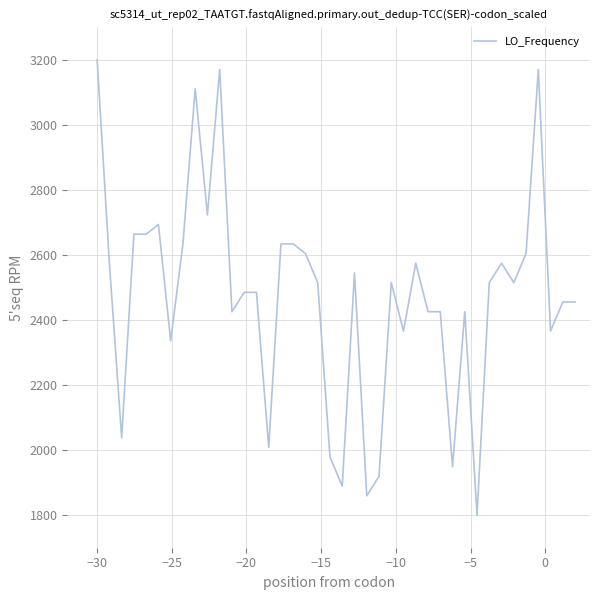

What is the difference between the maximum and minimum values?

1400.0